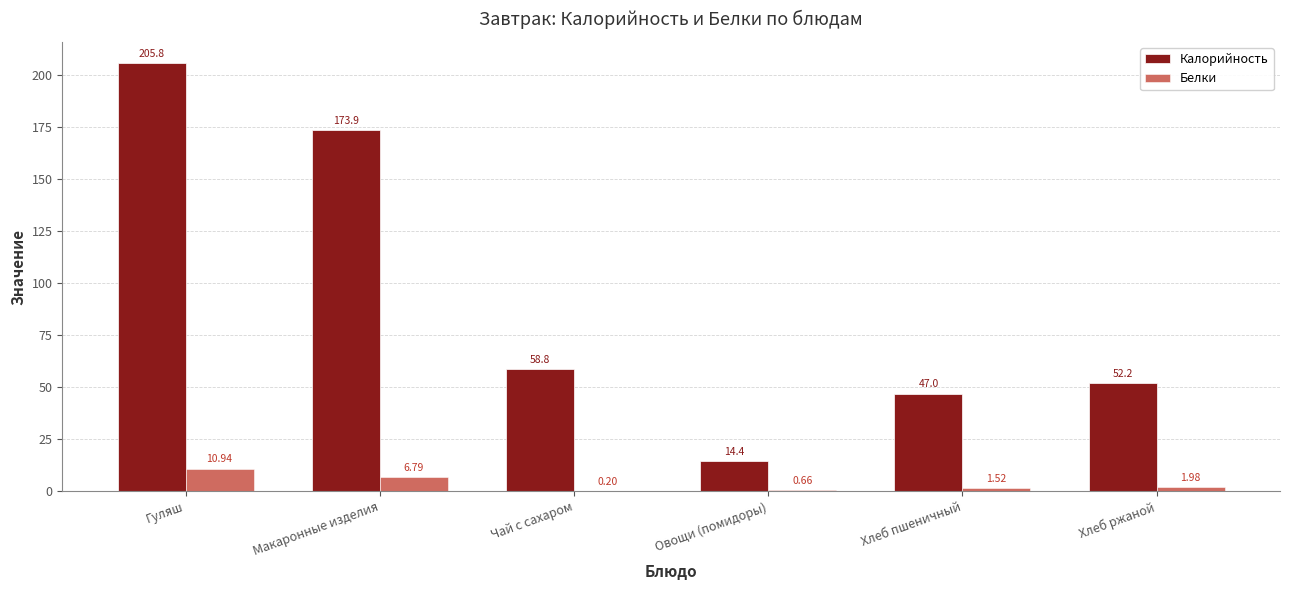

What is the sum of all Калорийность values?

552.1